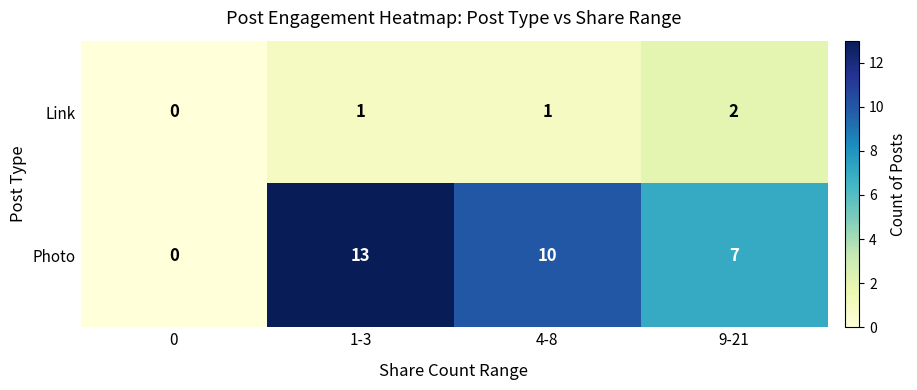

Rank the series by their average value, from highest to lowest.

Photo, Link